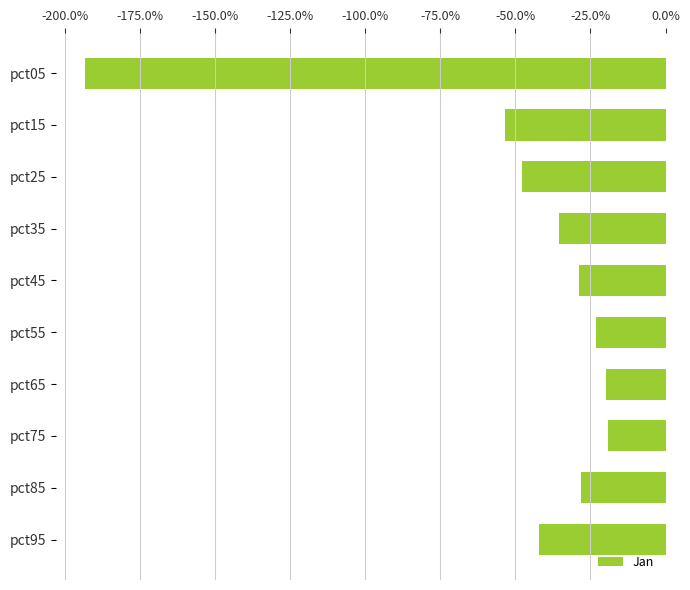

Which label corresponds to the smallest value in the chart?

pct05